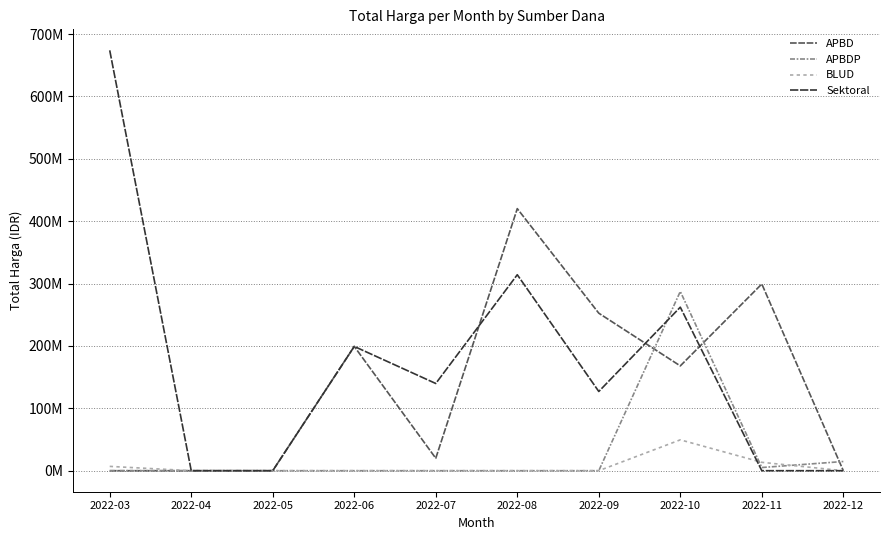

Does the chart display data point markers on the line(s)?

No